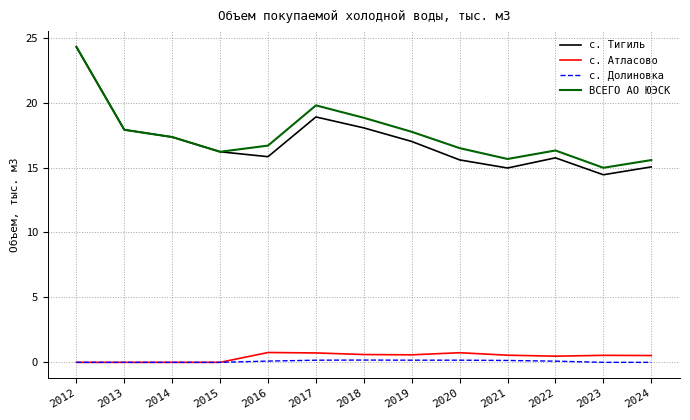

At which category is the sum across all series the highest?

2012